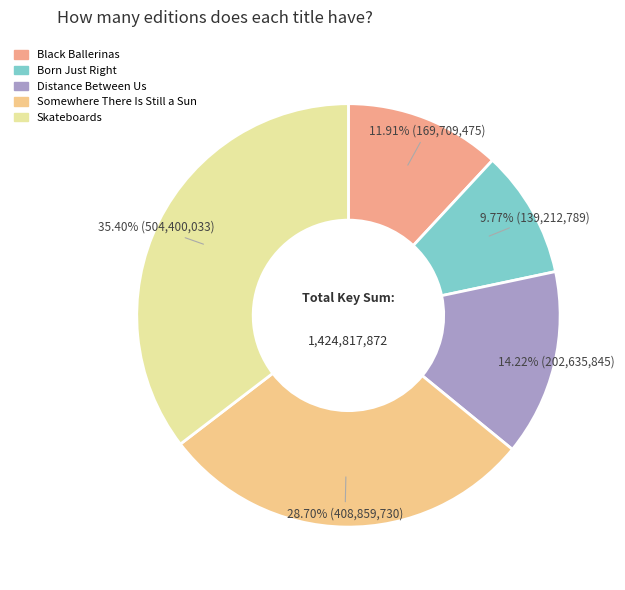

Which slice is the smallest?

Born Just Right